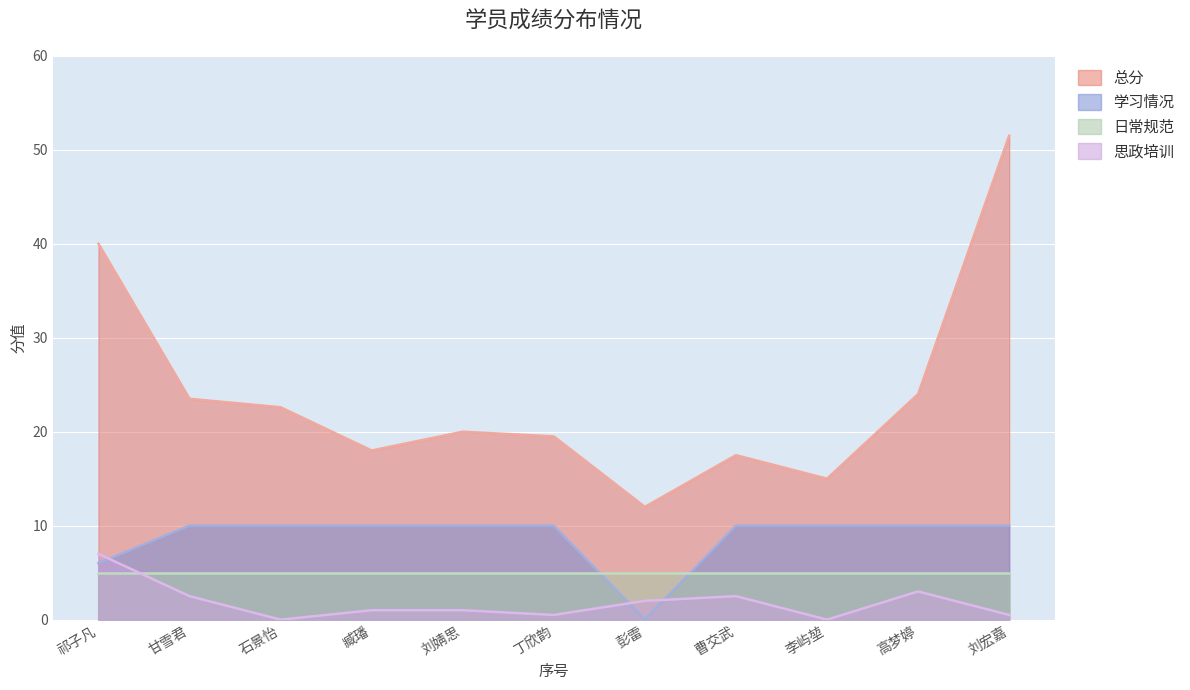

True or false: 总分 and 思政培训 cross at least once.

False